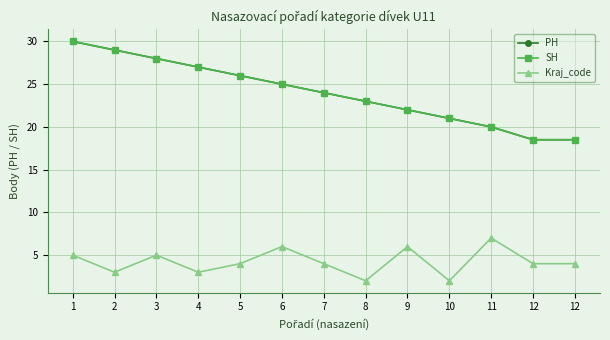

Does the chart display data point markers on the line(s)?

Yes